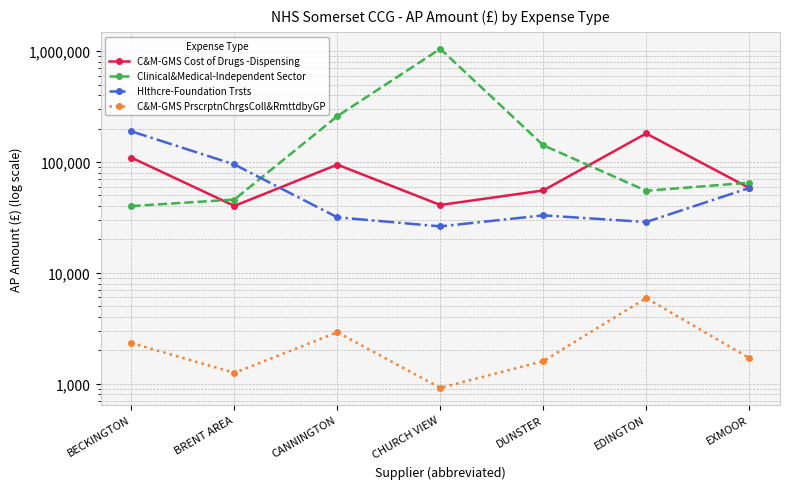

Between CANNINGTON and DUNSTER, which series saw the biggest shift?

Clinical&Medical-Independent Sector